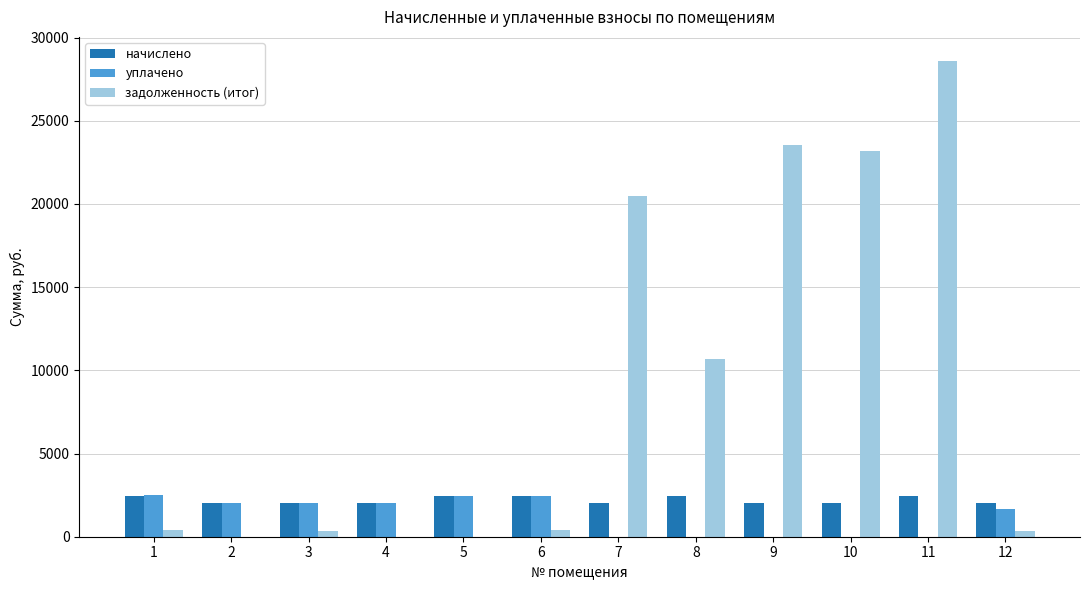

Between 7 and 9, which series saw the biggest shift?

задолженность (итог)